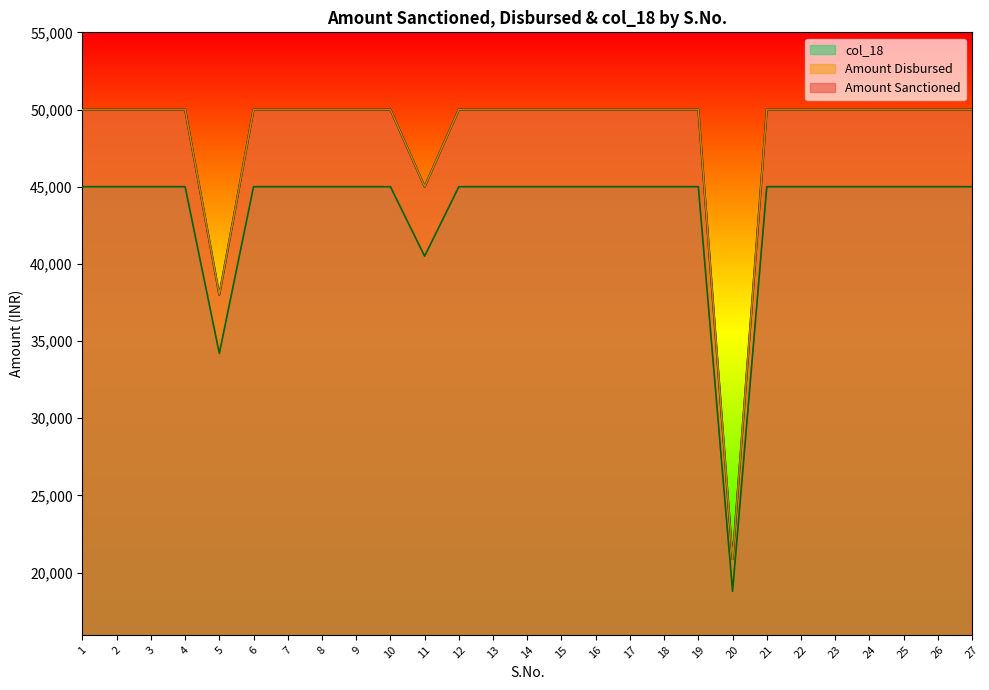

What is the average value of the Amount Sanctioned series?

48291.7